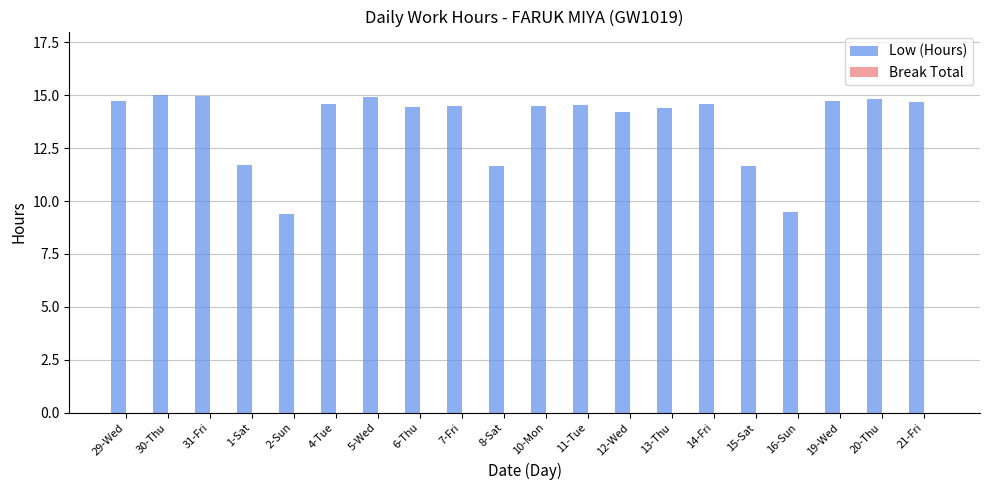

What is the ratio of the value at 30-Thu to the value at 8-Sat?

1.3